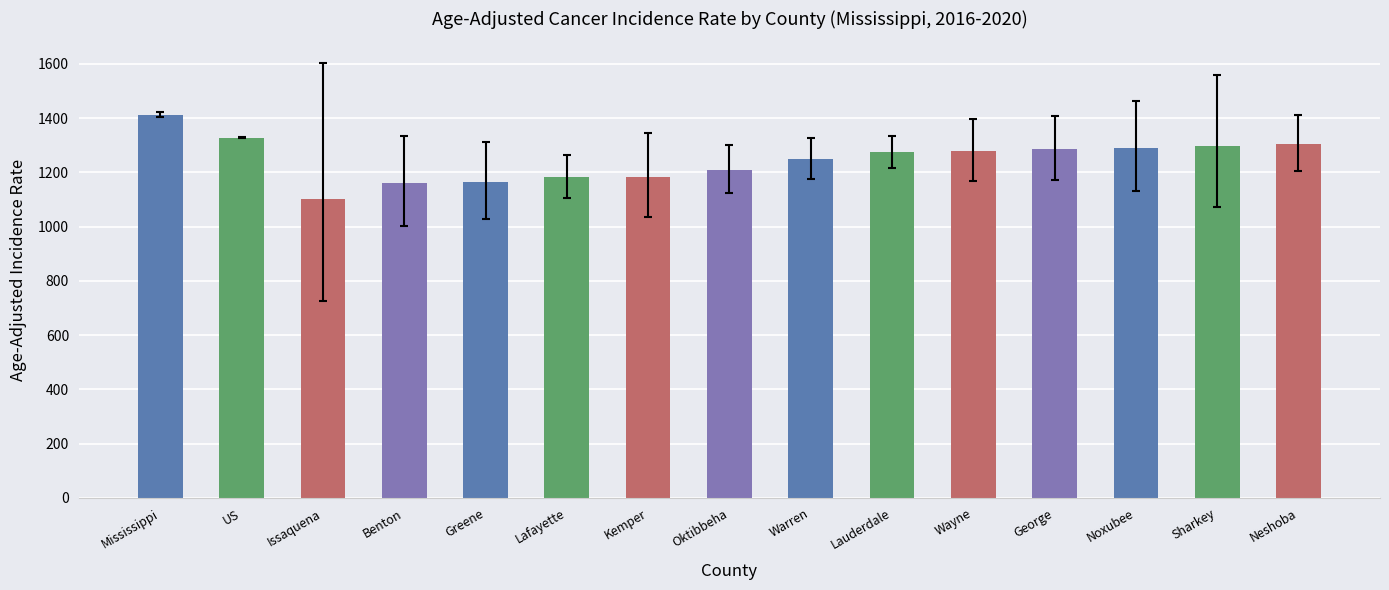

What is the average value?

1248.6